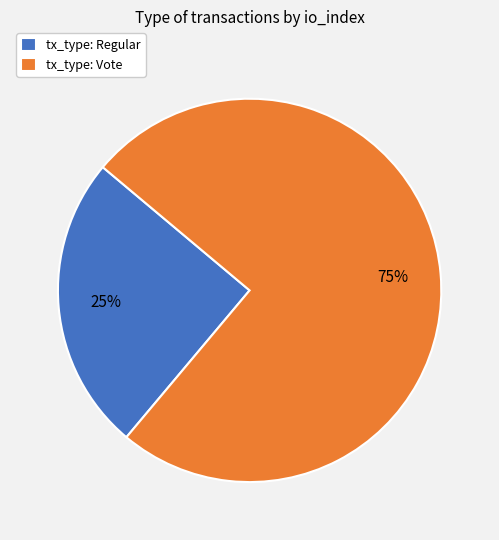

Rank the categories by value from lowest to highest.

tx_type: Regular, tx_type: Vote